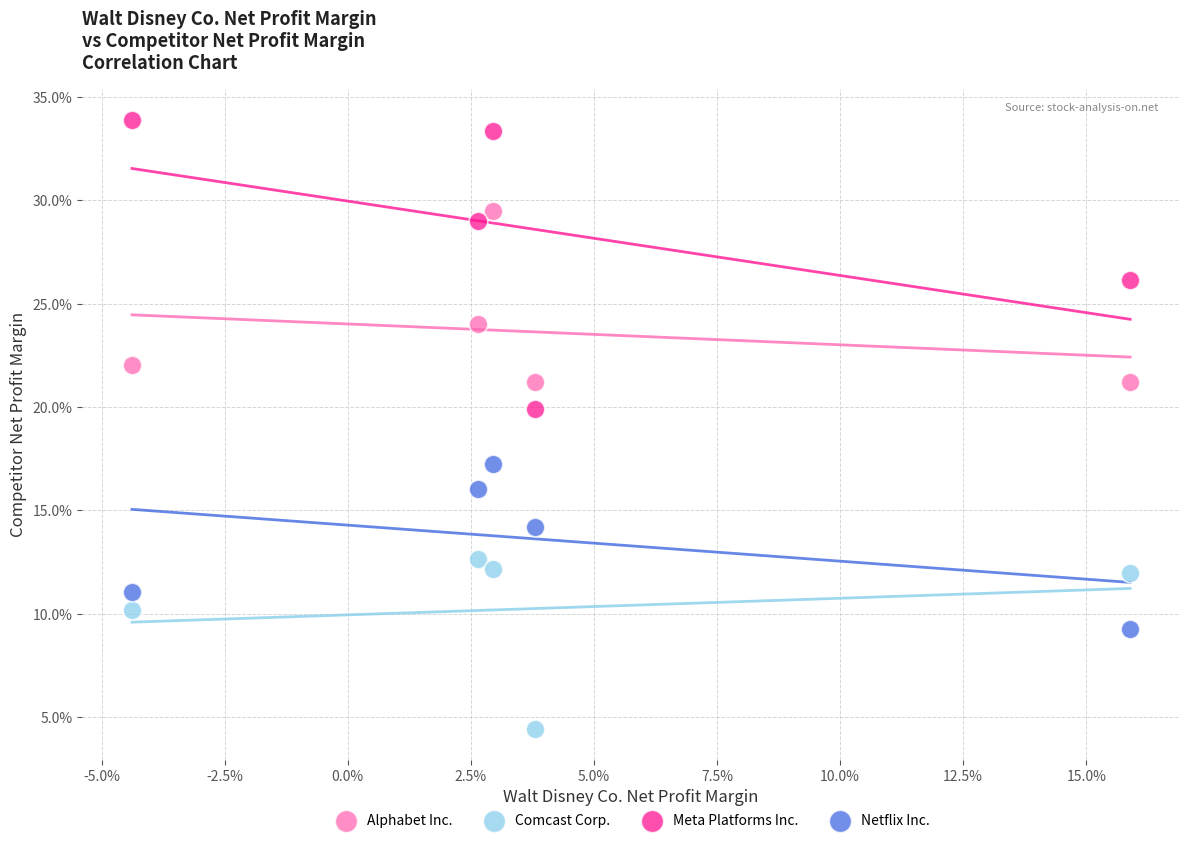

What are all the series names shown in the legend?

Alphabet Inc., Comcast Corp., Meta Platforms Inc., Netflix Inc.